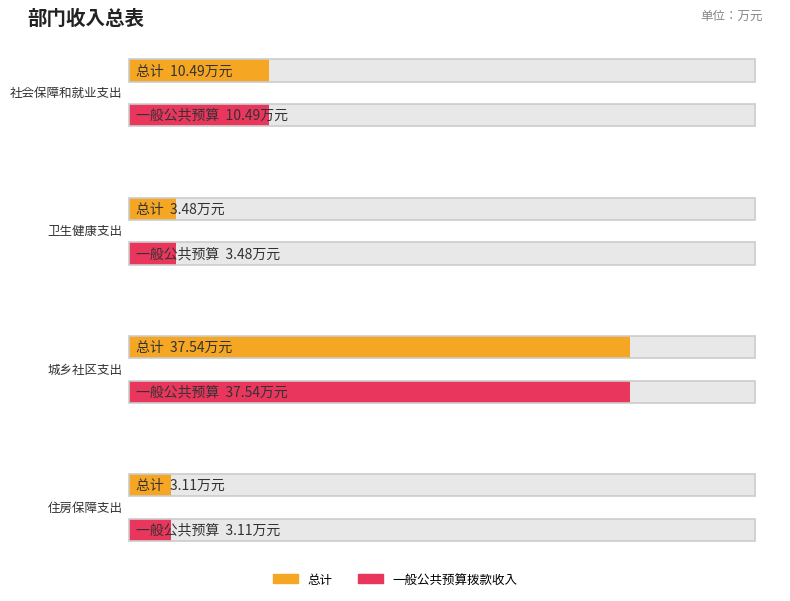

Reading left to right, what are all the values shown in this chart?

总计: 社会保障和就业支出=10.5	卫生健康支出=3.5	城乡社区支出=37.5	住房保障支出=3.1
一般公共预算拨款收入: 社会保障和就业支出=10.5	卫生健康支出=3.5	城乡社区支出=37.5	住房保障支出=3.1